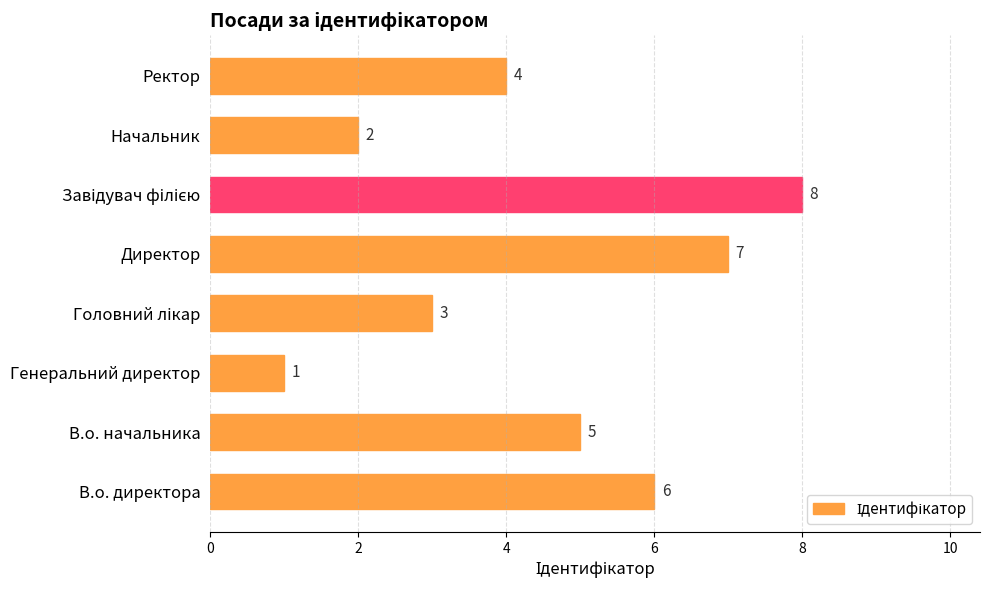

What is the difference between the values at Генеральний директор and В.о. директора?

5